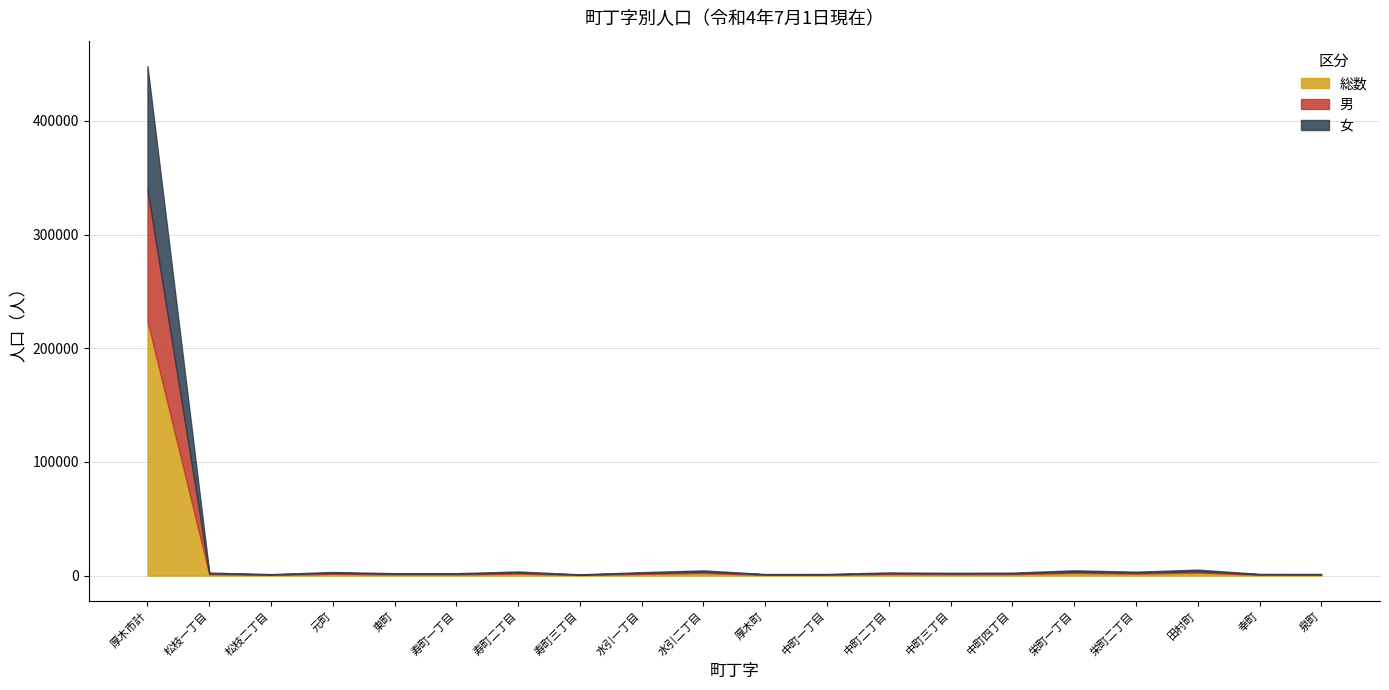

Where is the first local maximum for 総数?

元町